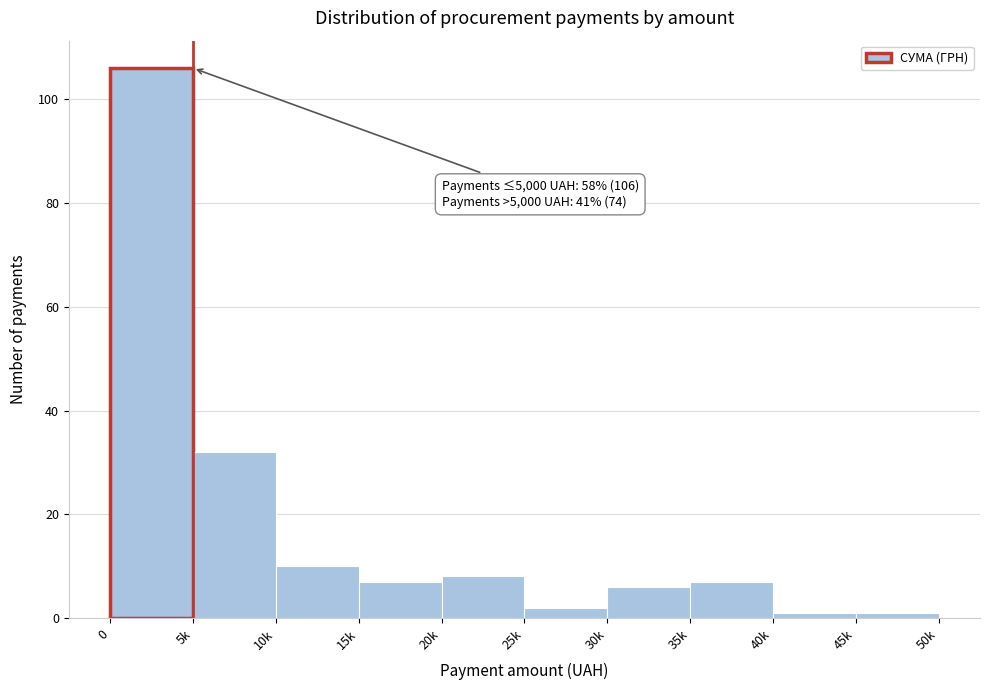

Reading left to right, transcribe all the data shown in this chart.

0=106	5k=32	10k=10	15k=7	20k=8	25k=2	30k=6	35k=7	40k=1	45k=1